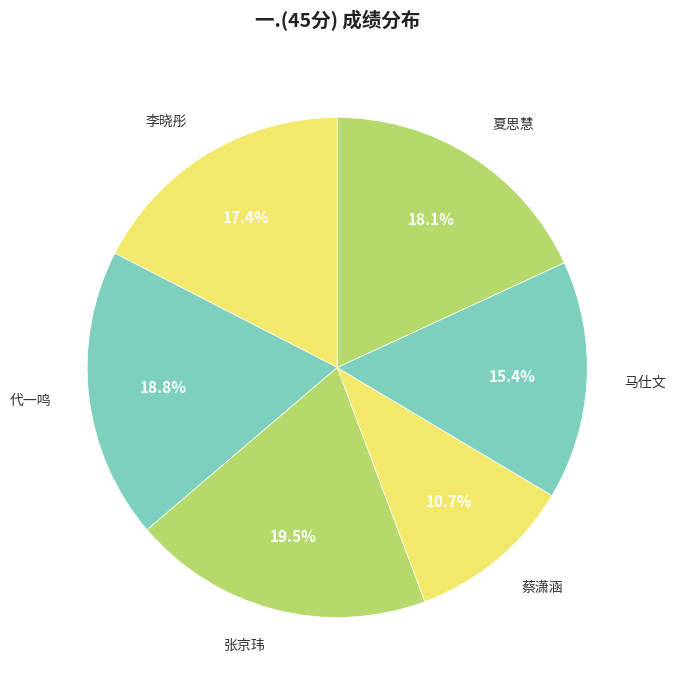

The 马仕文 slice represents 15% of the pie. True or false?

True